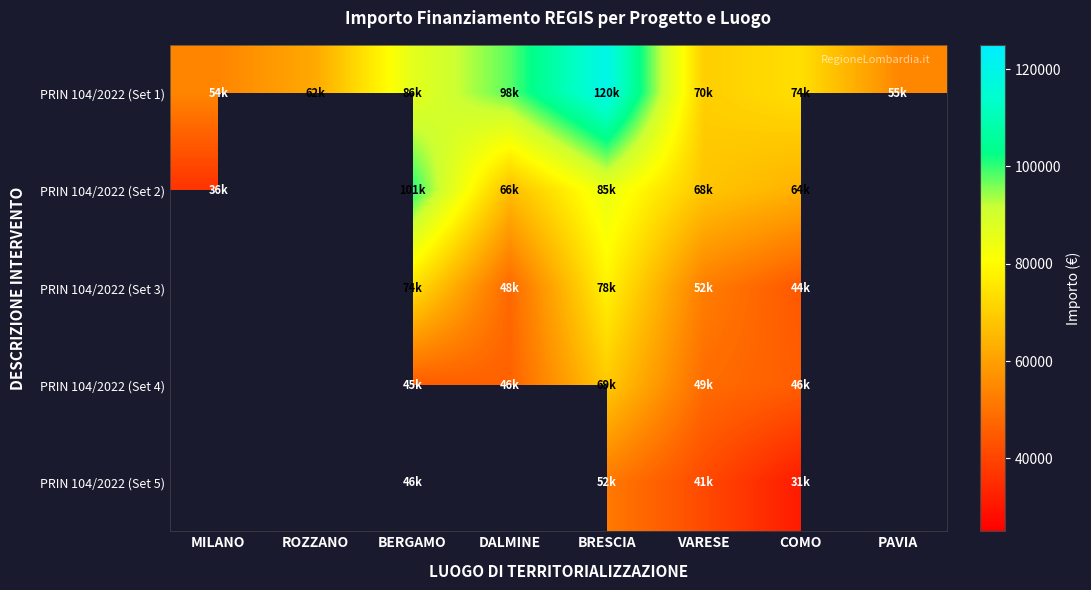

What is the maximum value for PRIN 104/2022 (Set 1)?

119783.4